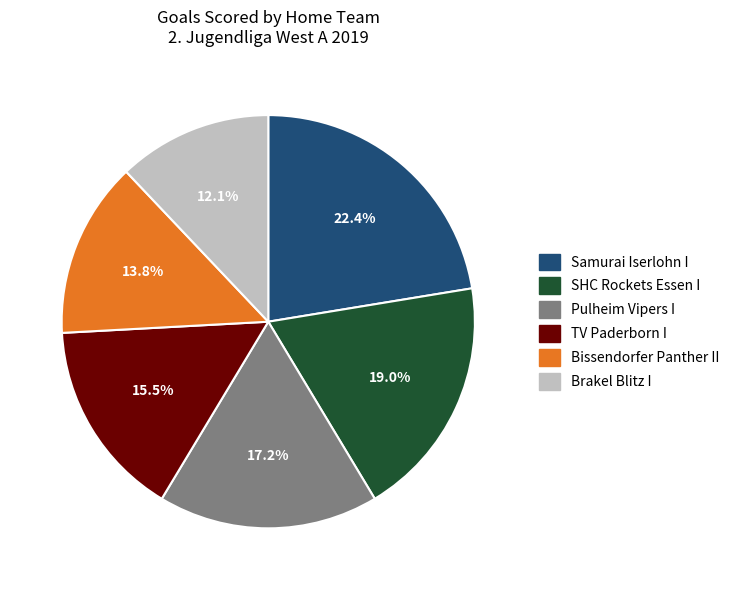

To the nearest percent, what is the average slice percentage?

17%